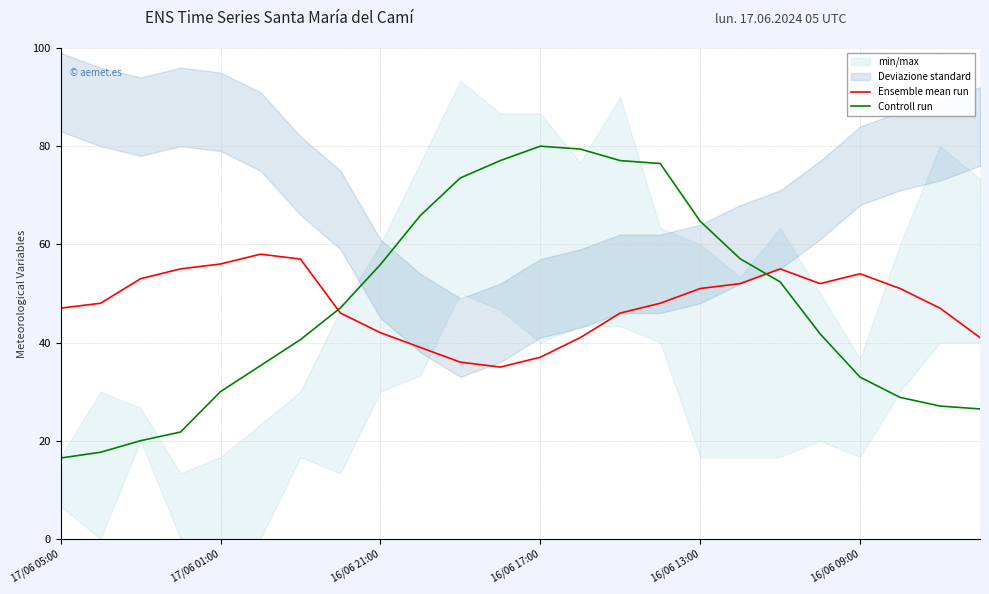

True or false: Controll run and Ensemble mean run cross at least once.

True